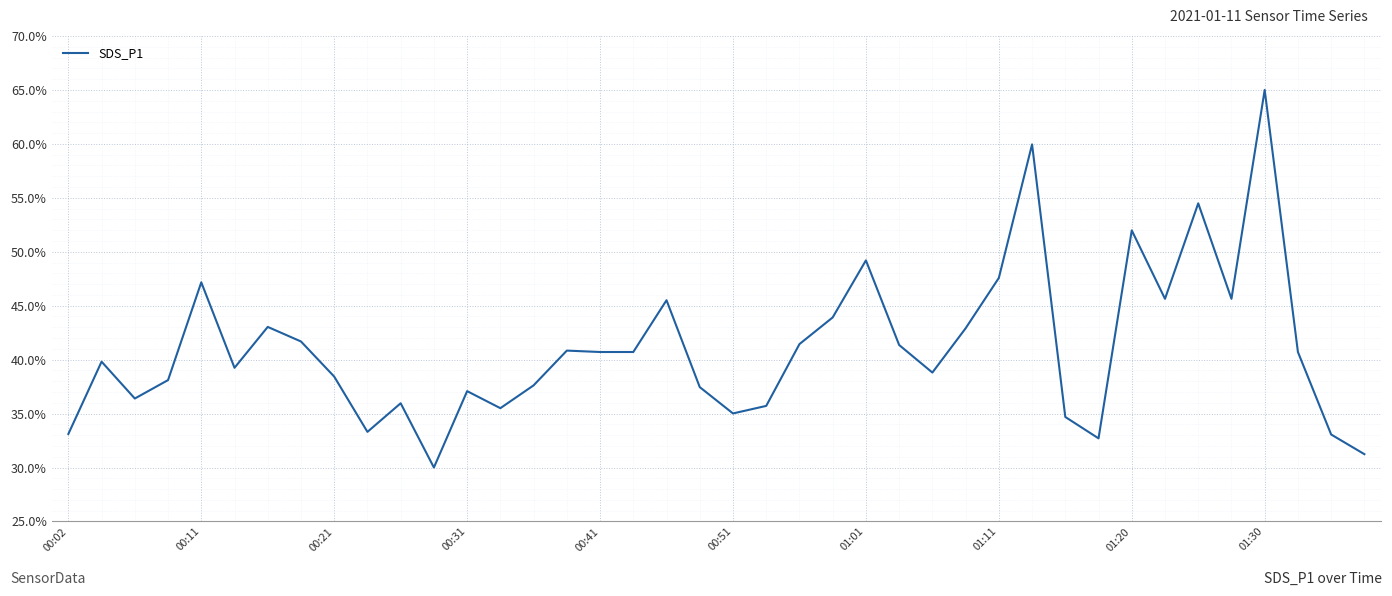

What is the greatest value displayed?

65.0